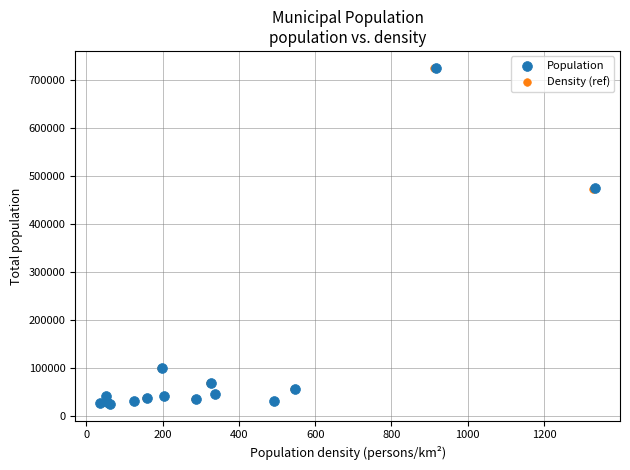

Which series has the widest spread of Y values?

Population